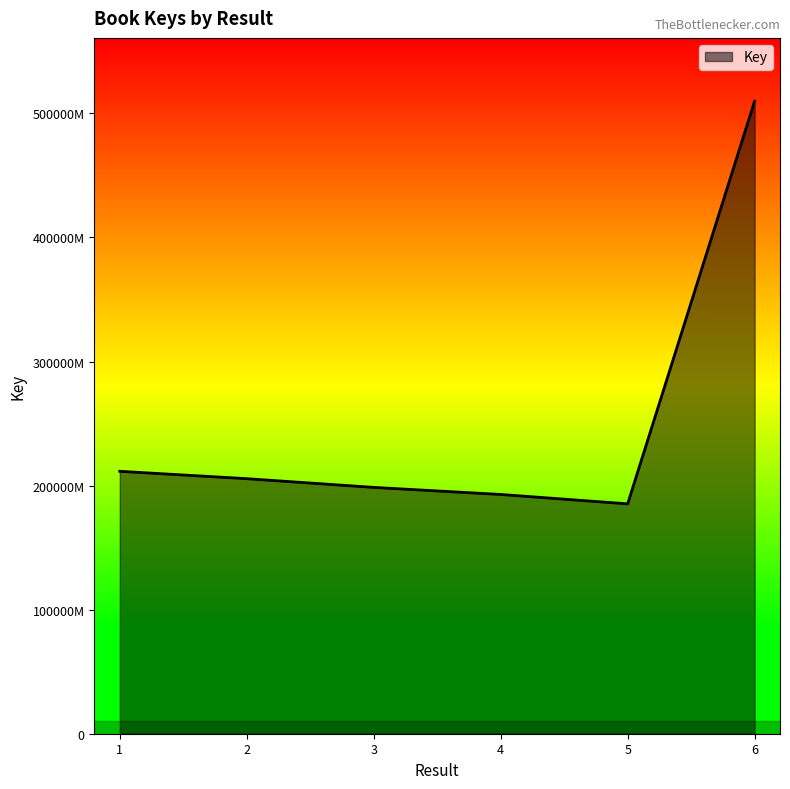

Where is the first local minimum?

5